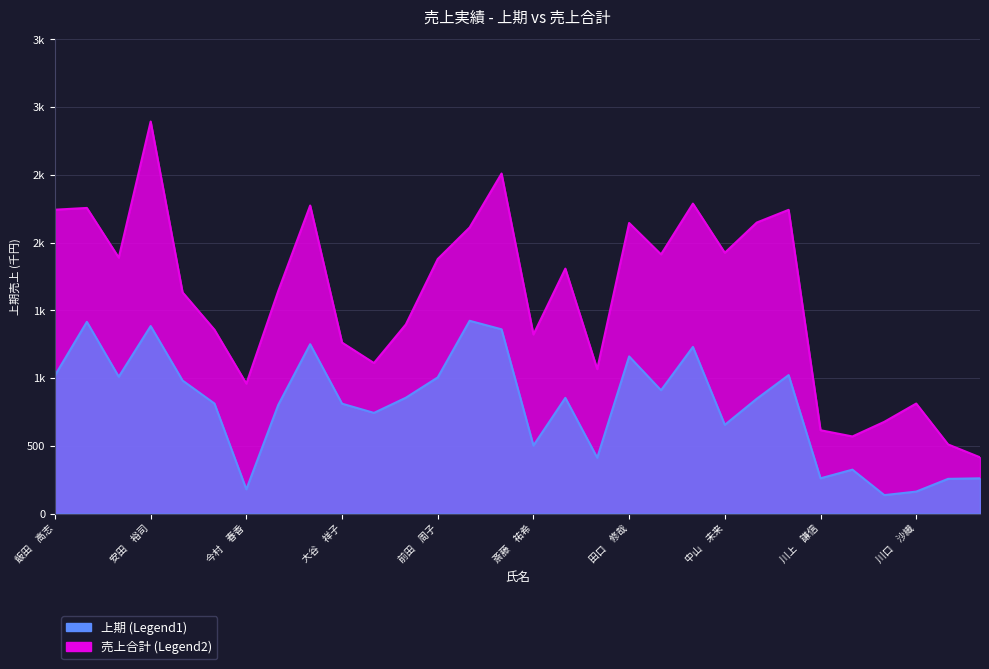

What is the sum of all 売上合計 (Legend2) values?

47873